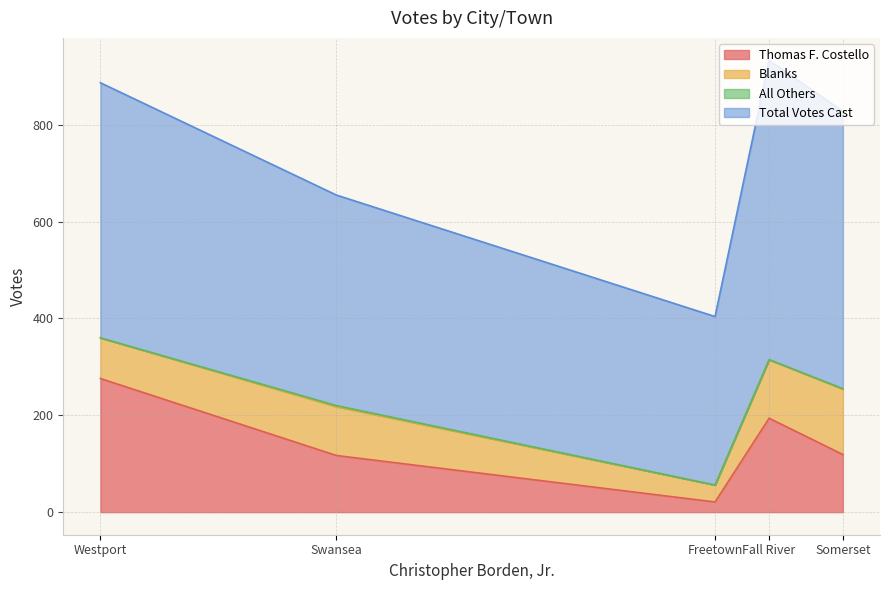

Where is the first local minimum for Blanks?

Freetown